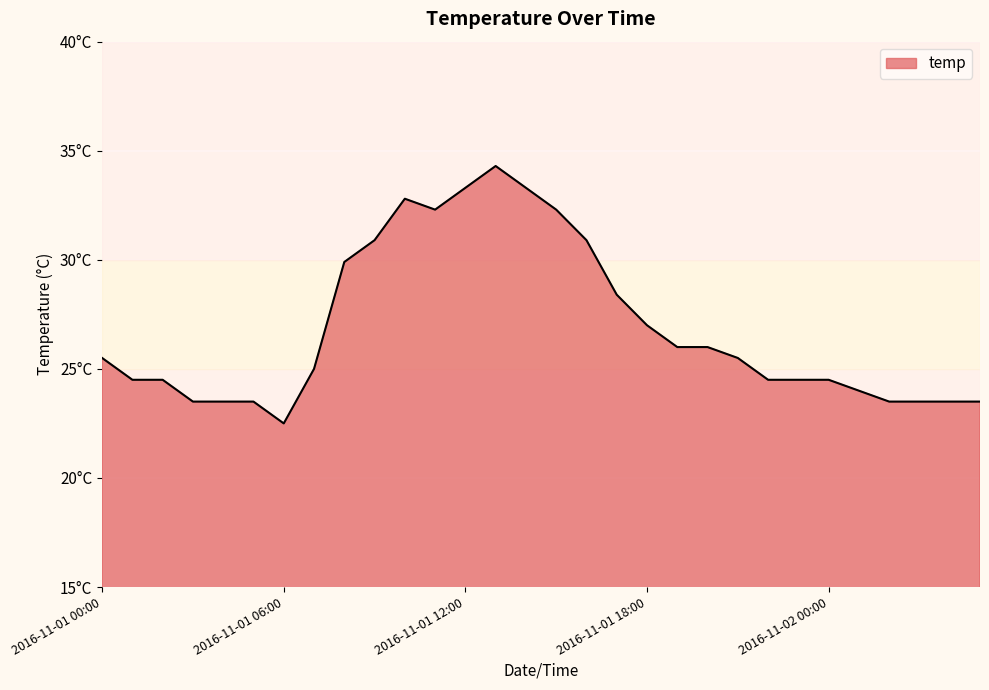

Where is the data nearest to the value 28?

2016-11-01 17:00